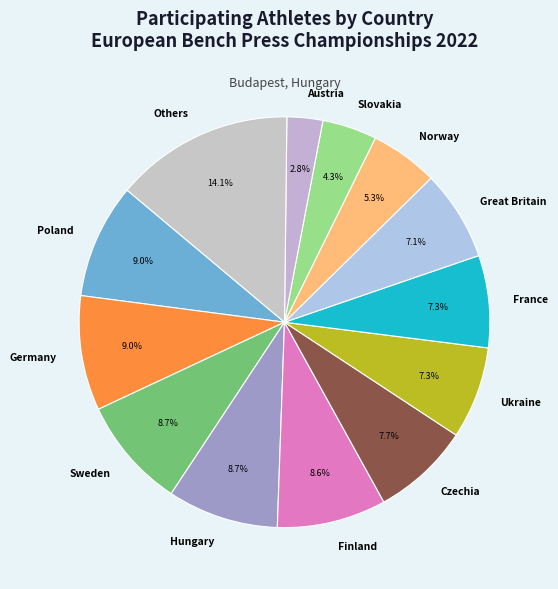

The Slovakia slice represents 15% of the pie. True or false?

False